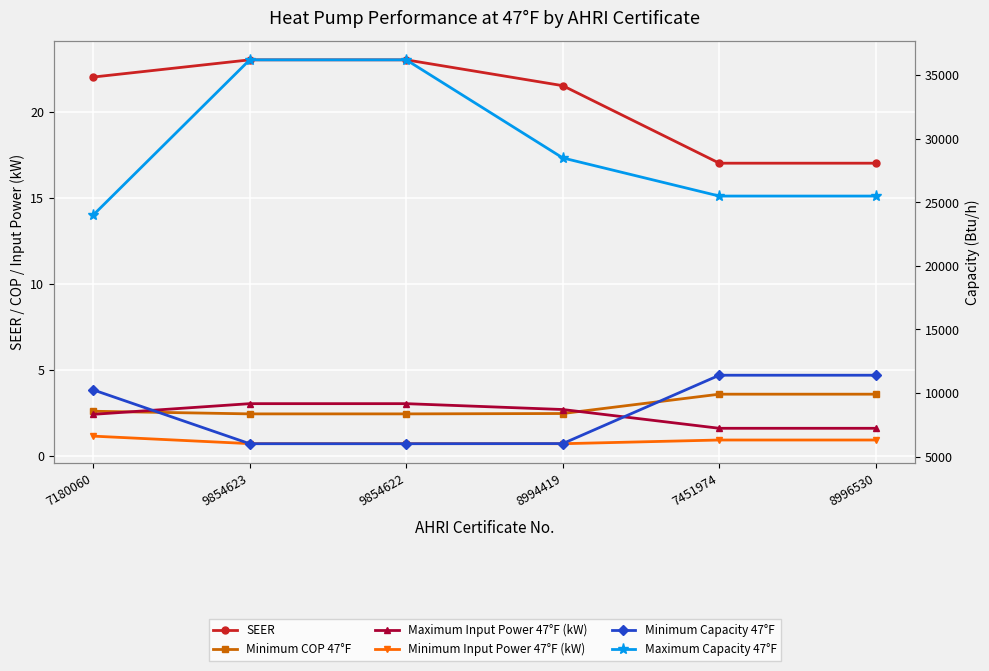

At which label does Minimum Input Power 47°F (kW) reach its minimum?

8994419